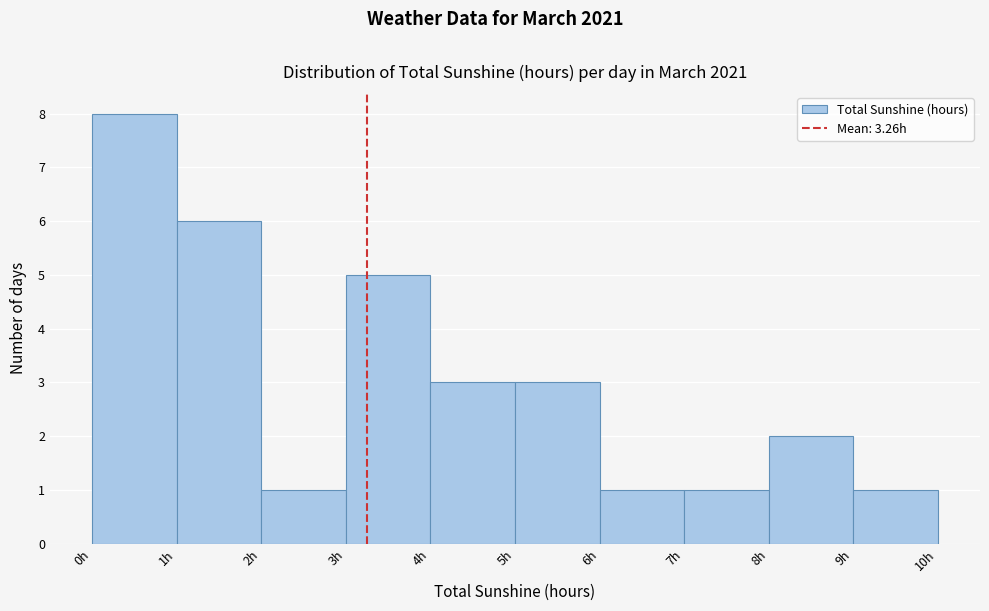

Which range on the x-axis has the tallest bar?

0 to 1